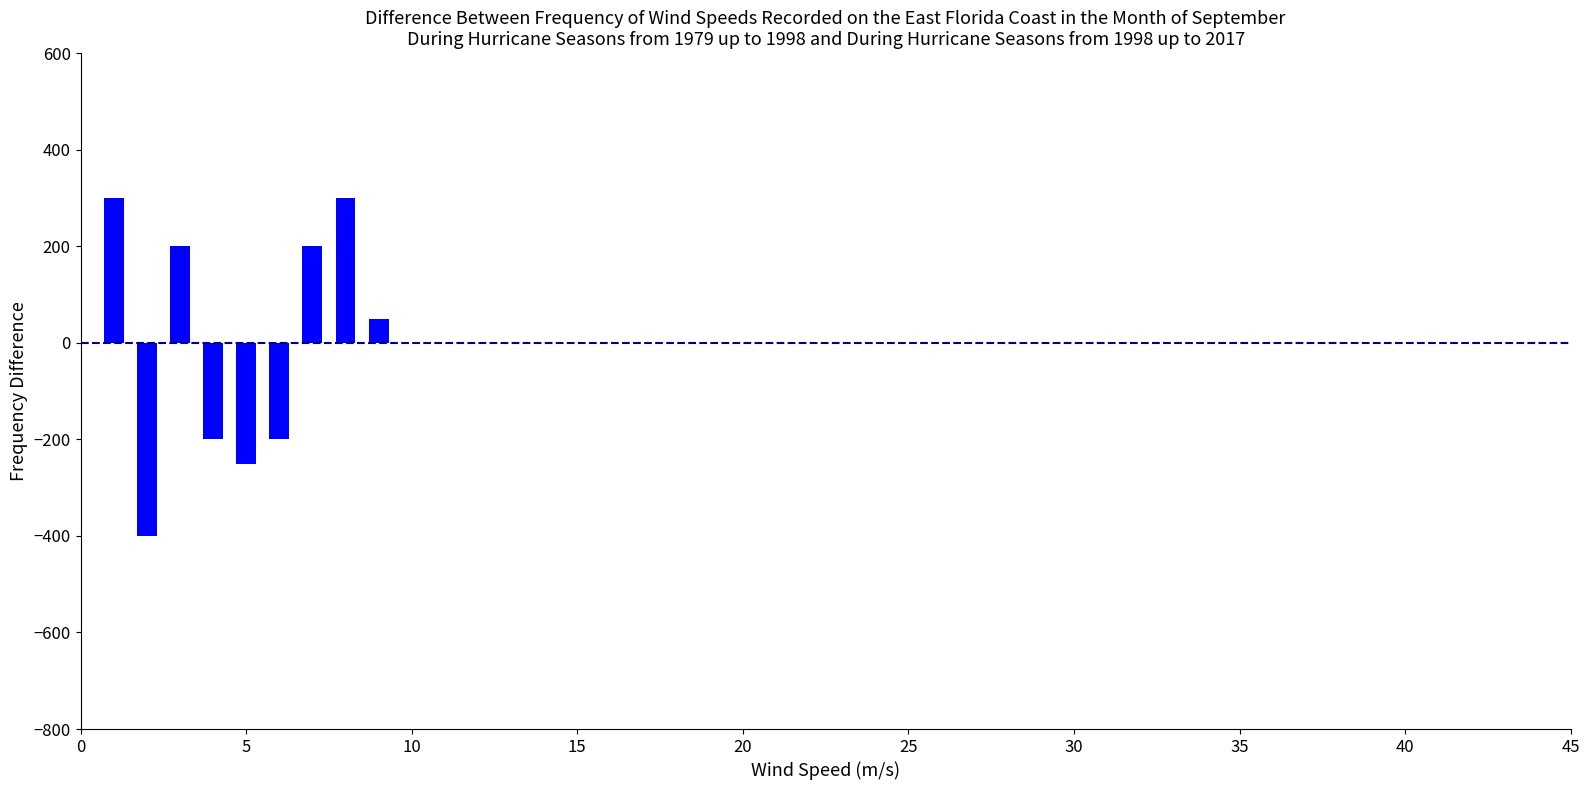

How many series are shown in this chart?

1